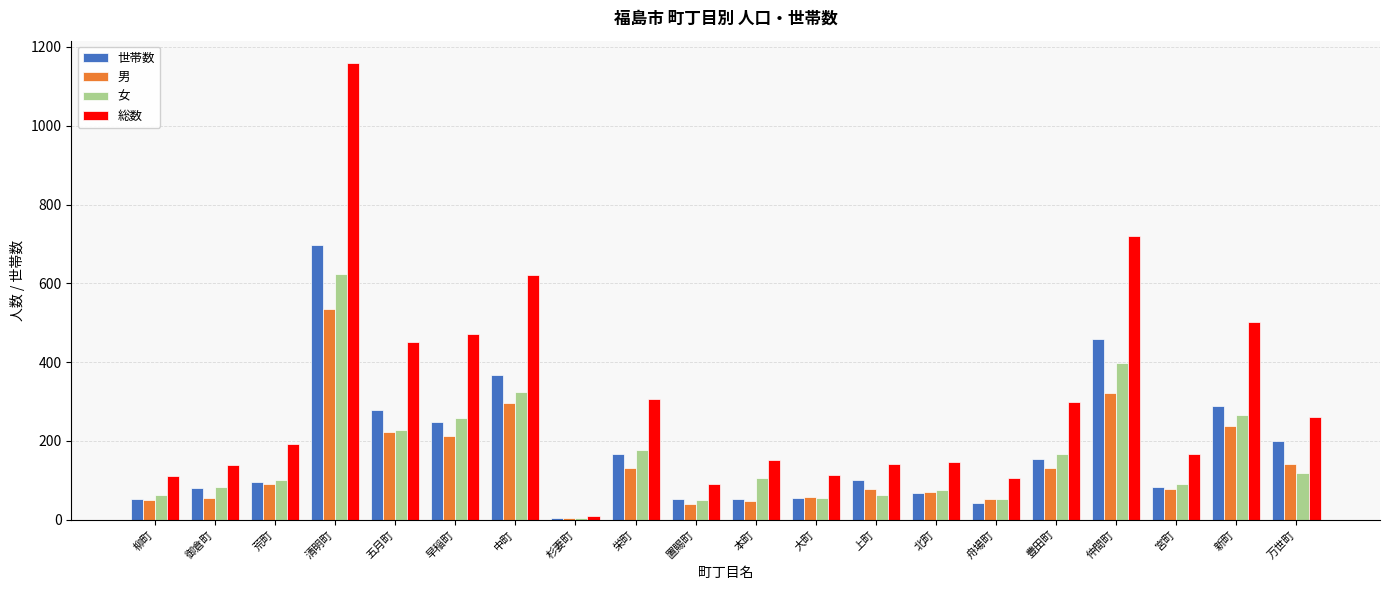

At which label does 女 reach its minimum?

杉妻町